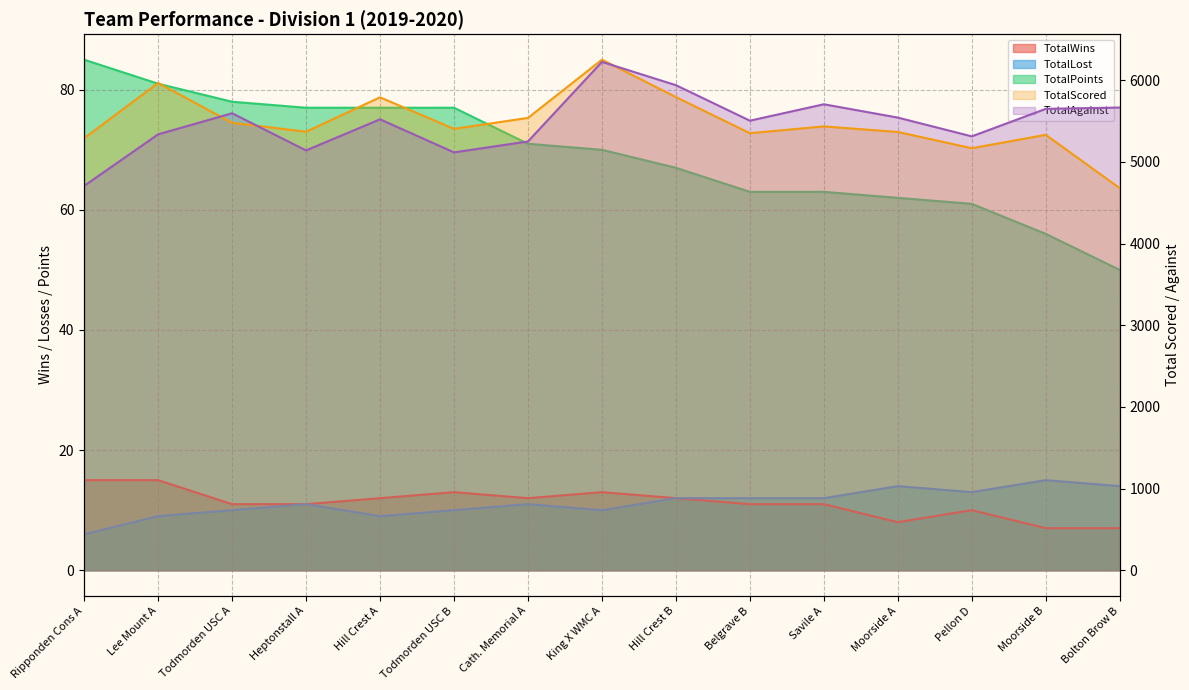

True or false: TotalLost has a value of 17 at Belgrave B.

False